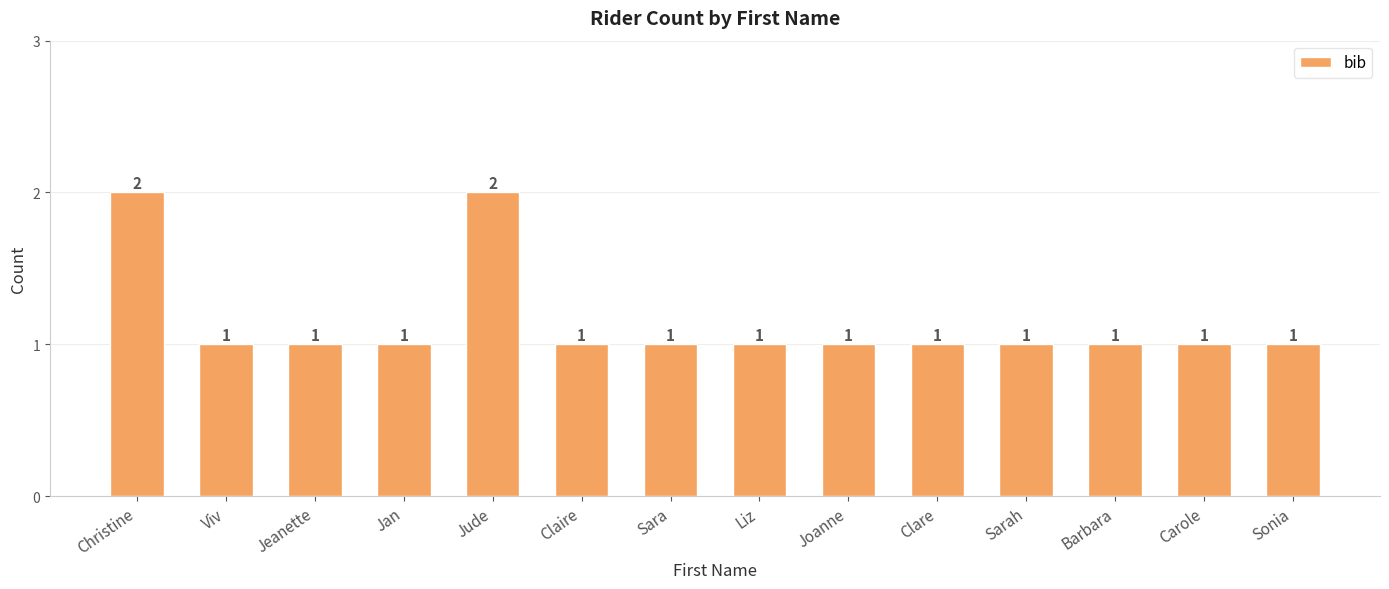

Are the bars grouped side by side (vs. stacked)?

No